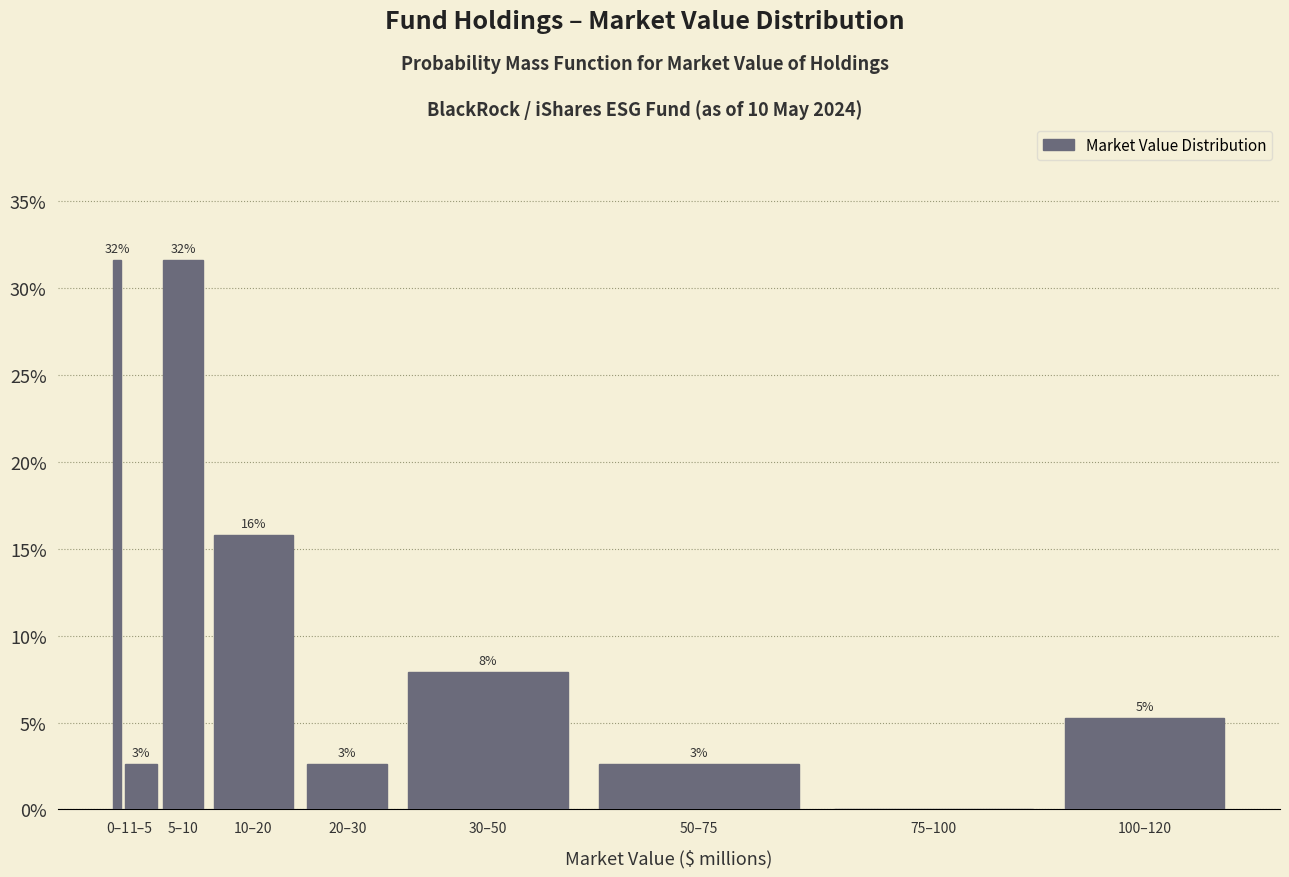

Are the bars horizontal?

No